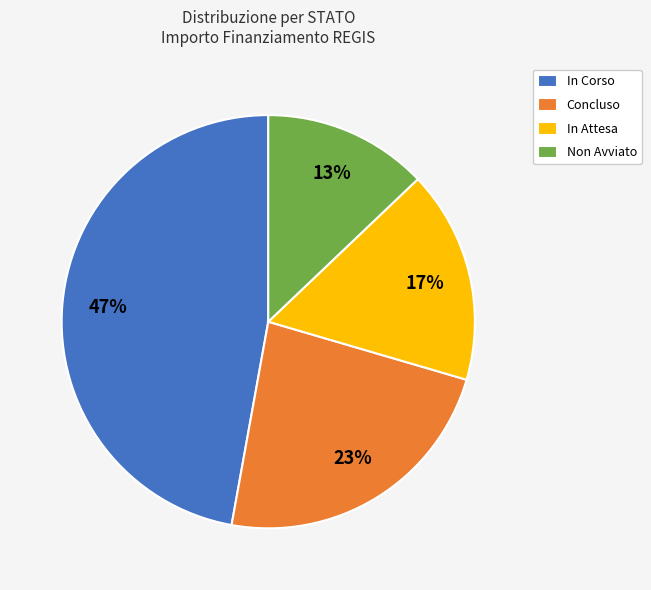

Which slice is the smallest?

Non Avviato